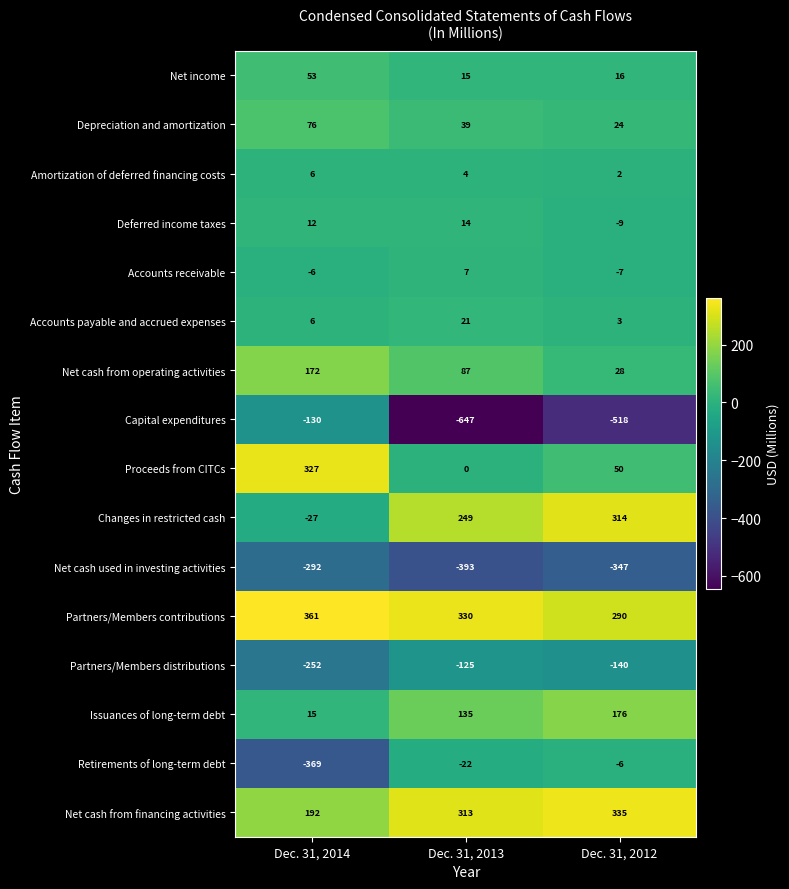

What is the difference between the Net cash from financing activities values at Dec. 31, 2014 and Dec. 31, 2012?

143